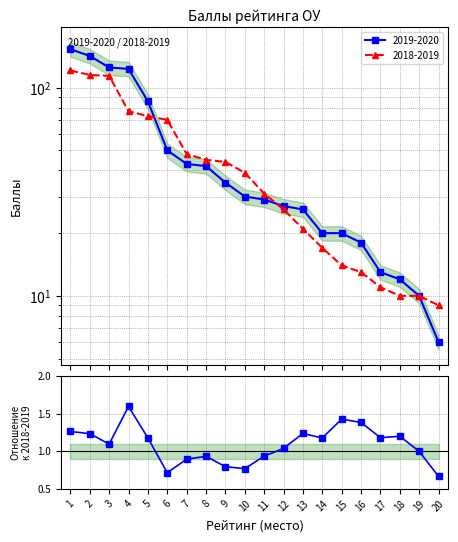

At which category does the data reach its first local peak?

4